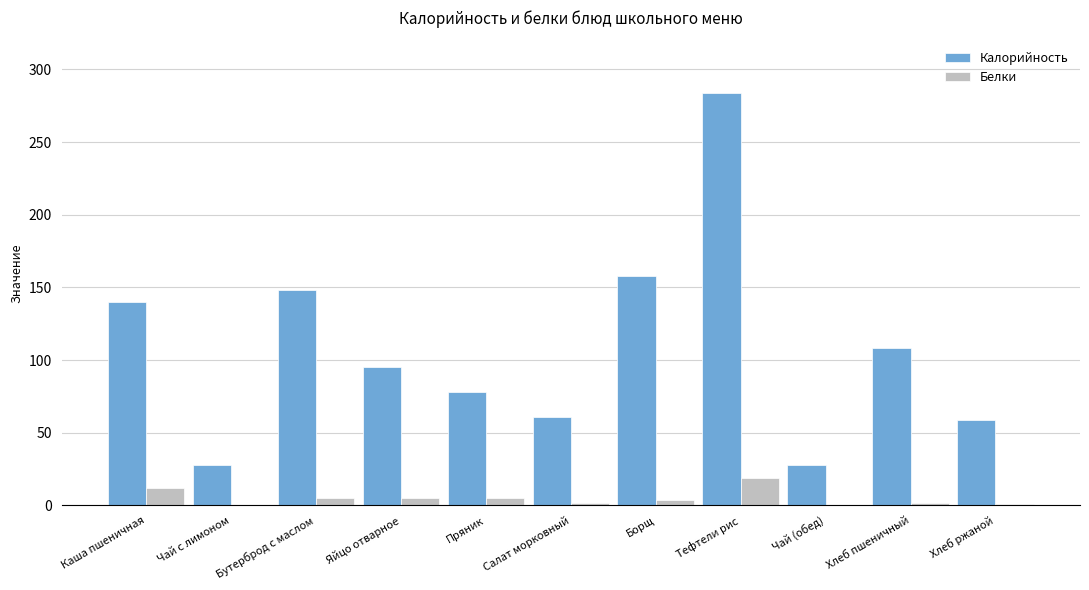

What is the highest value of the Калорийность series?

284